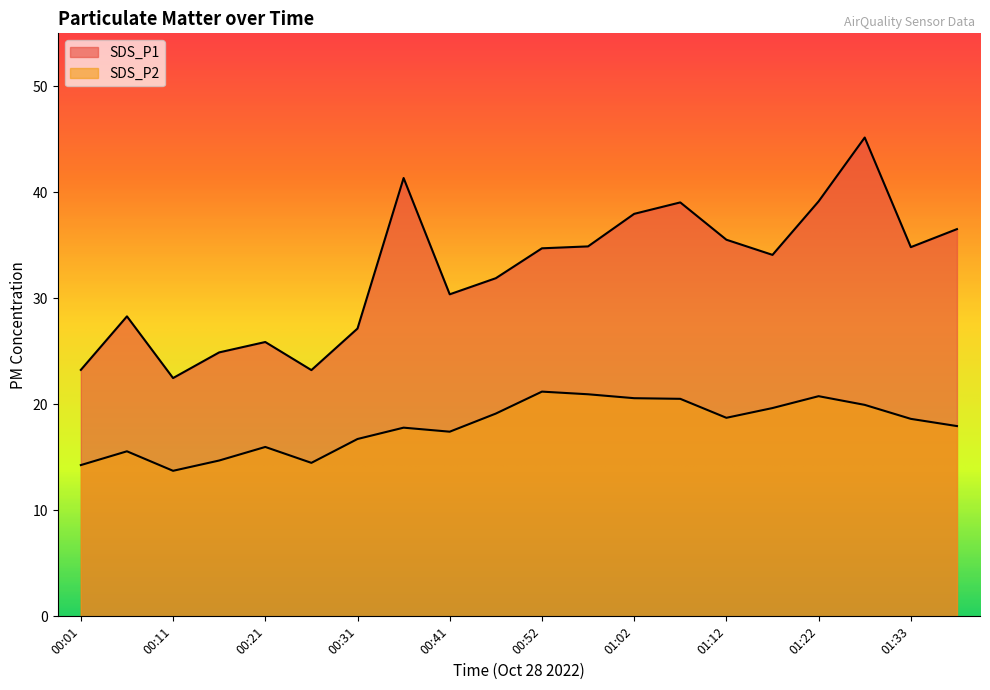

In SDS_P1, how many points are higher than both neighbors (excluding endpoints)?

5